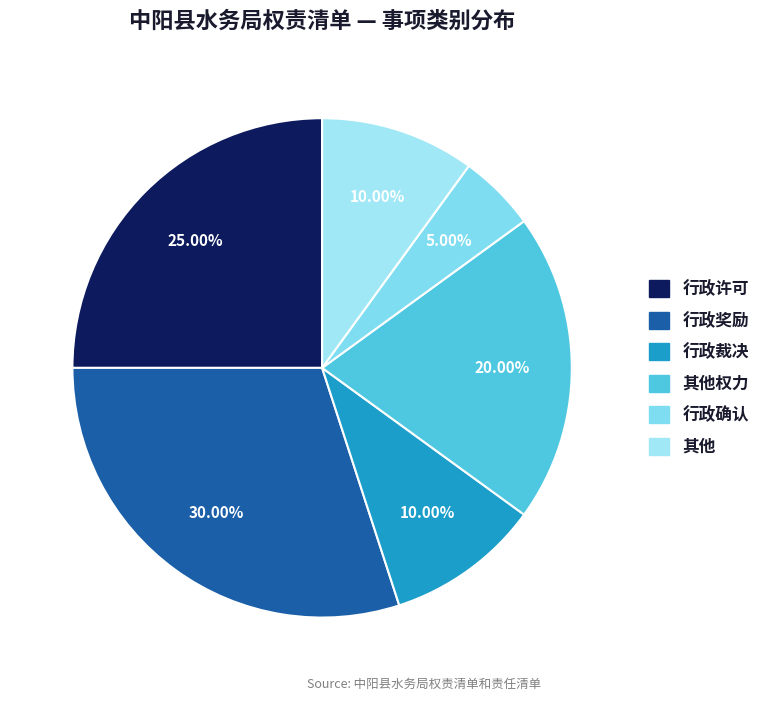

Rank the categories by value from lowest to highest.

行政确认, 行政裁决, 其他, 其他权力, 行政许可, 行政奖励